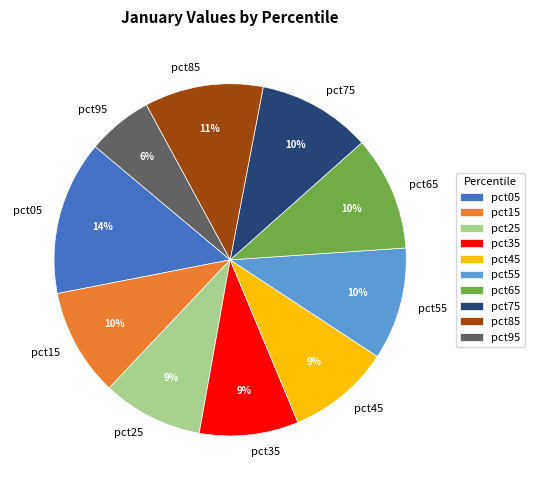

To the nearest percent, what percentage of the pie is pct15?

10%